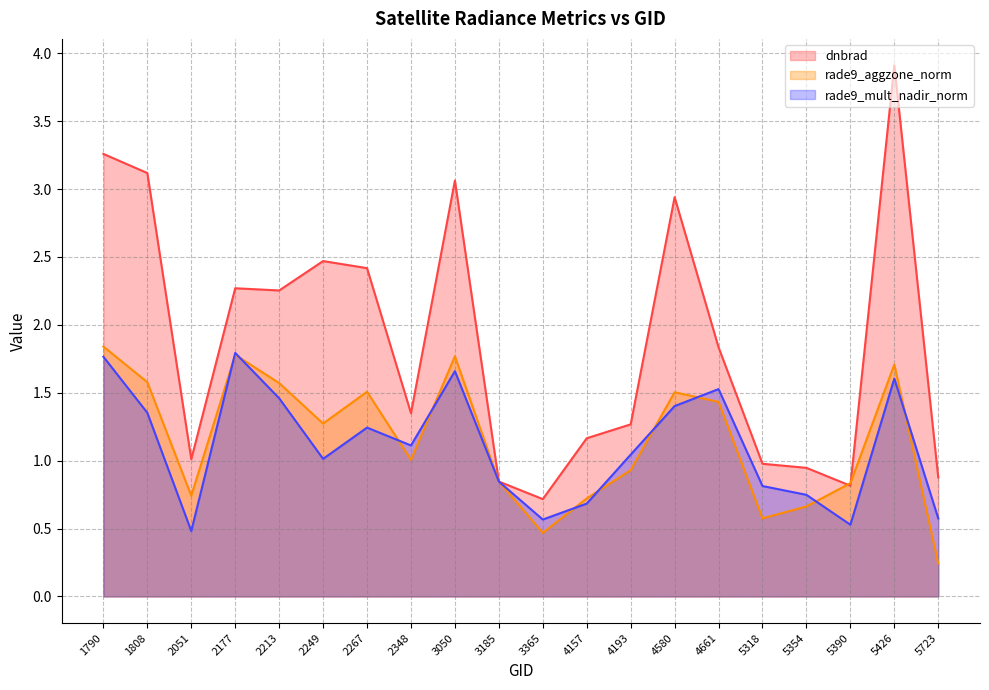

How many lines are shown in the chart?

3